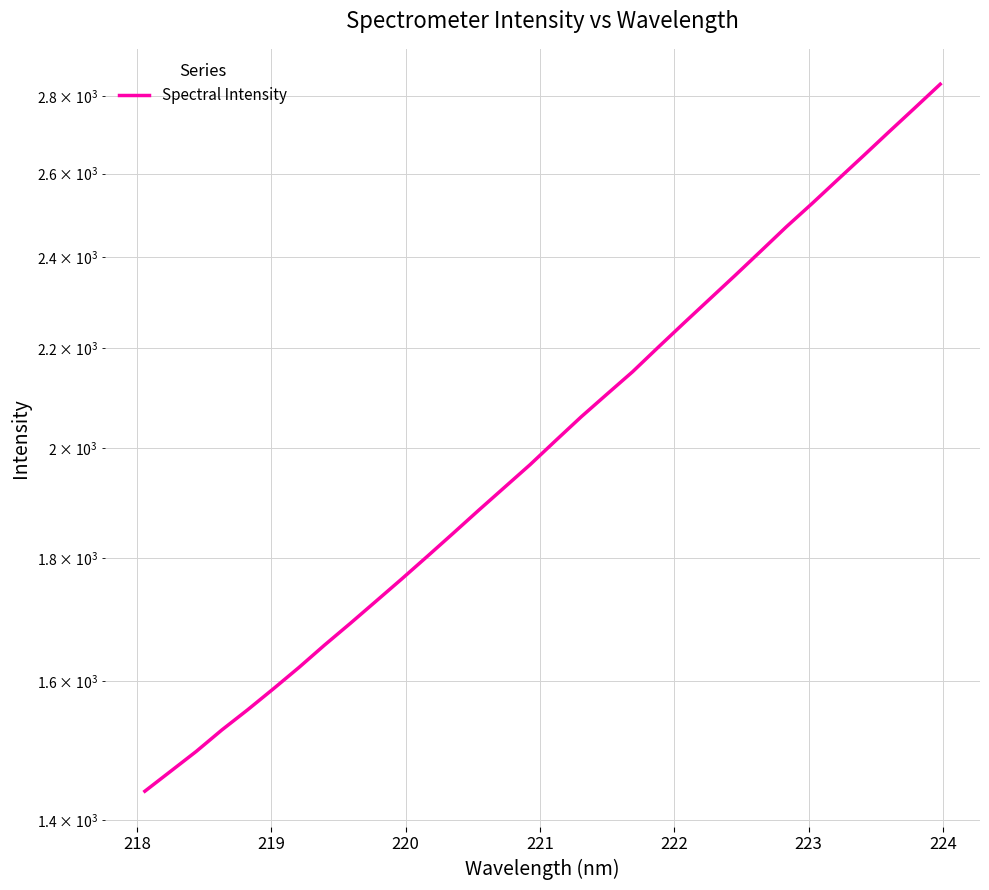

How many data points are above 2013?

16